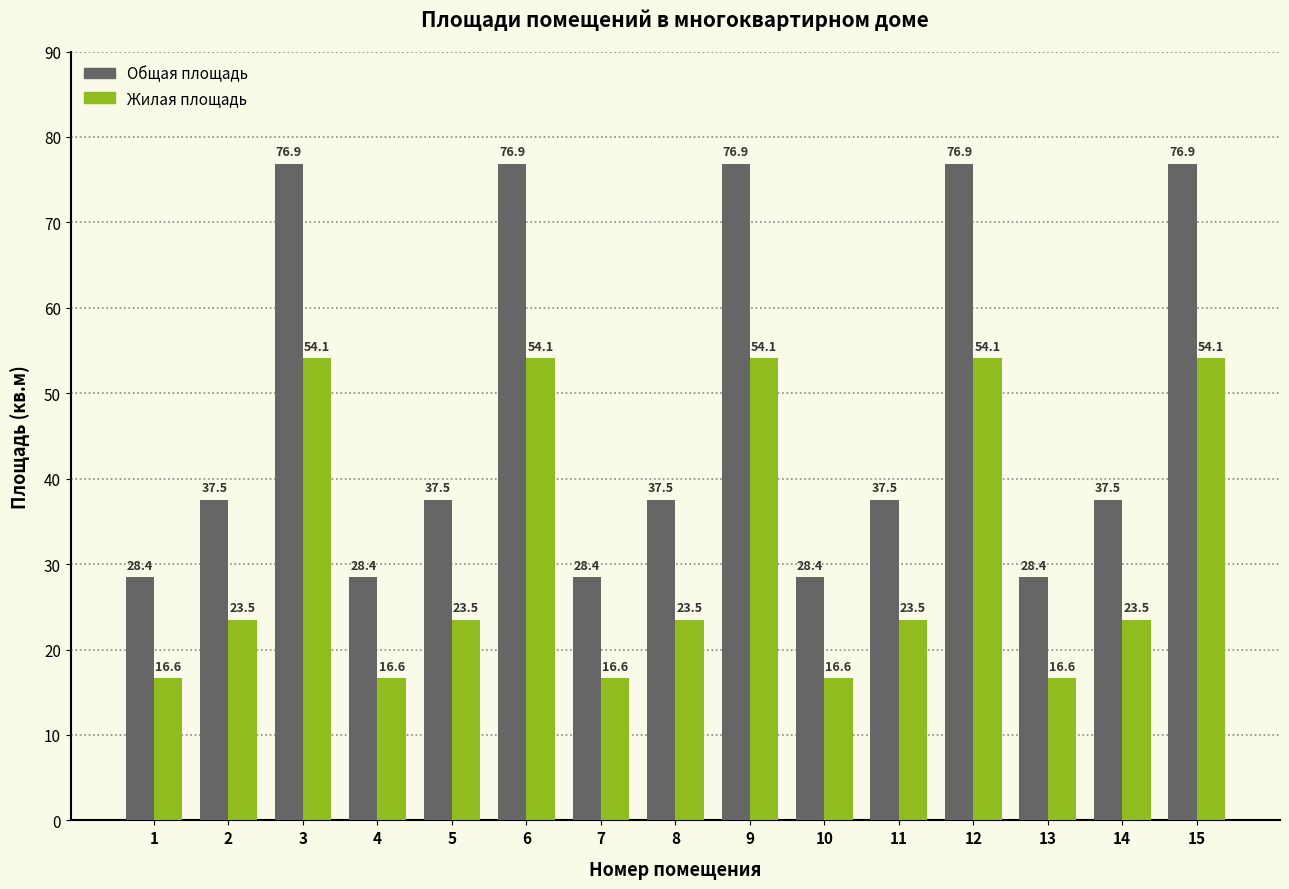

Which series changed the most between 8 and 9?

Общая площадь